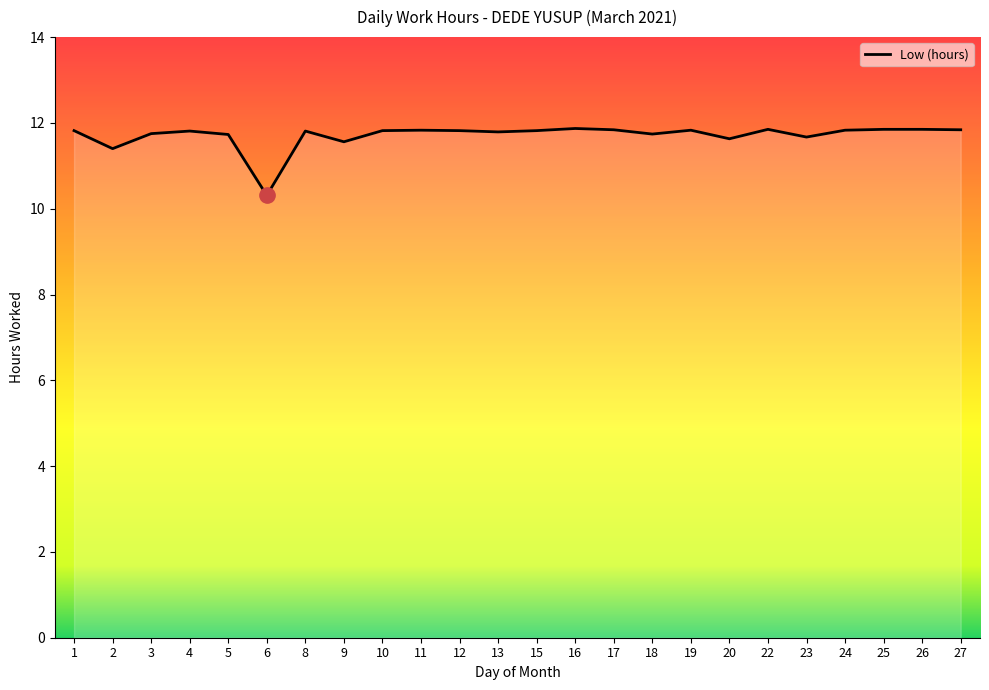

What is the difference between the maximum and minimum values?

1.6